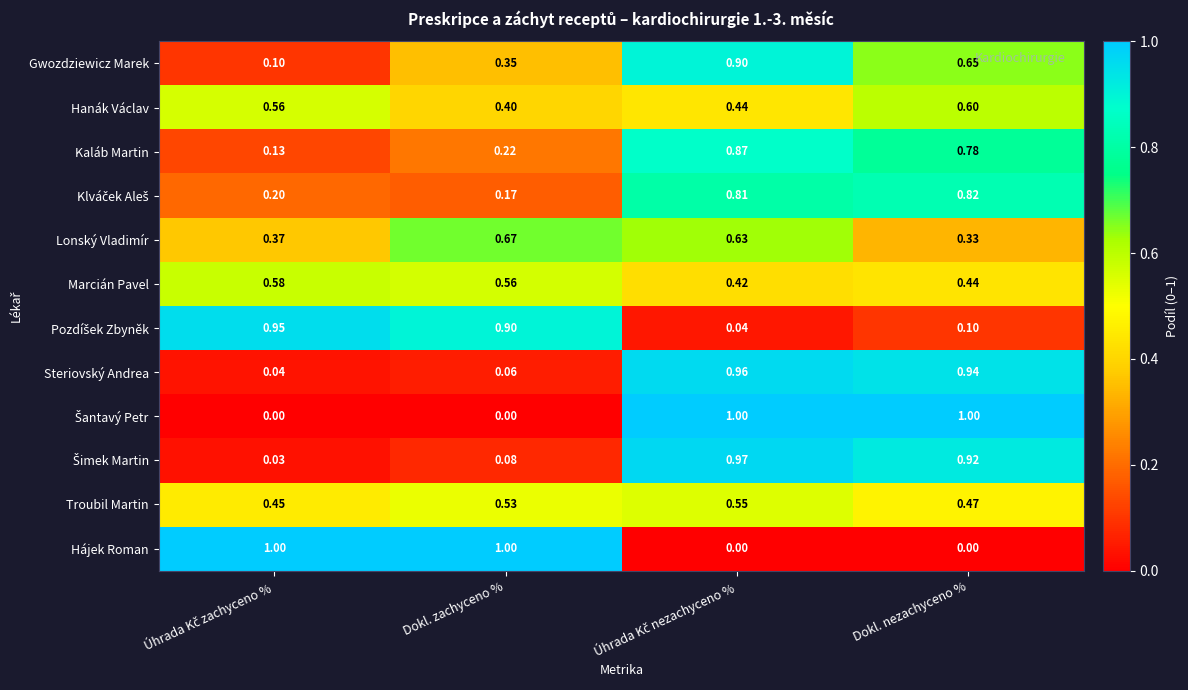

What is the maximum value shown in the chart?

1.0